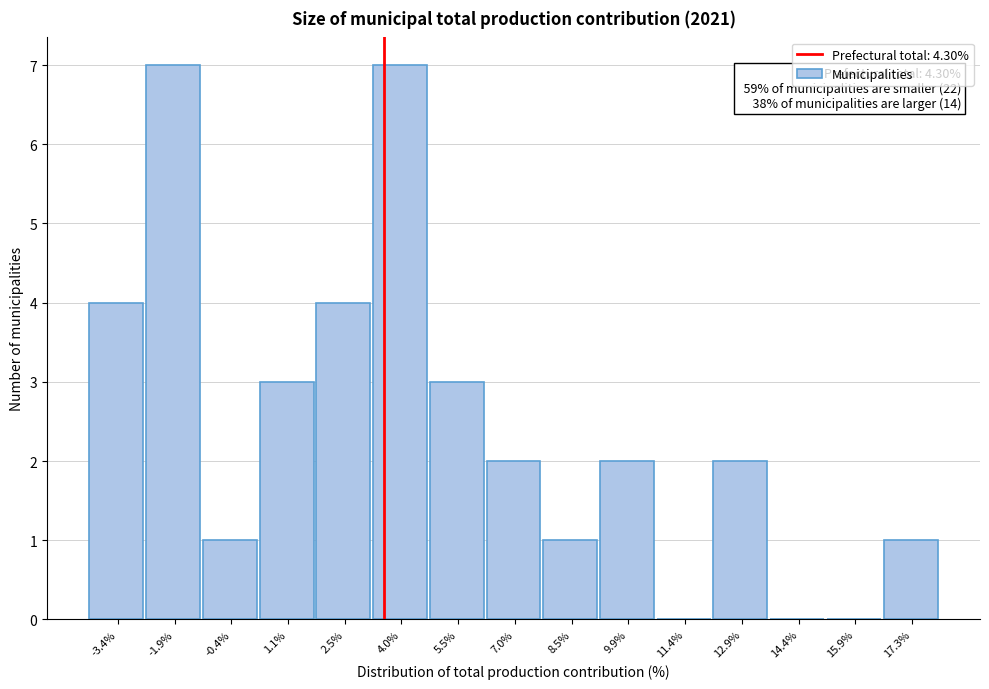

Reading left to right, list all the values displayed in this chart.

-3.4%=4	-1.9%=7	-0.4%=1	1.1%=3	2.5%=4	4.0%=7	5.5%=3	7.0%=2	8.5%=1	9.9%=2	11.4%=0	12.9%=2	14.4%=0	15.9%=0	17.3%=1